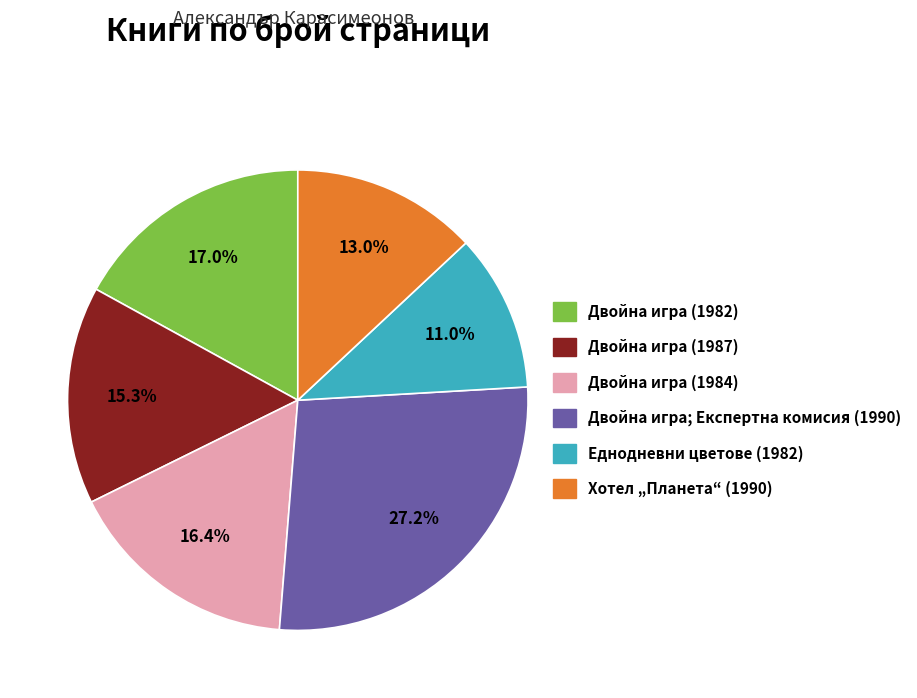

To the nearest percent, what is the average slice percentage?

17%